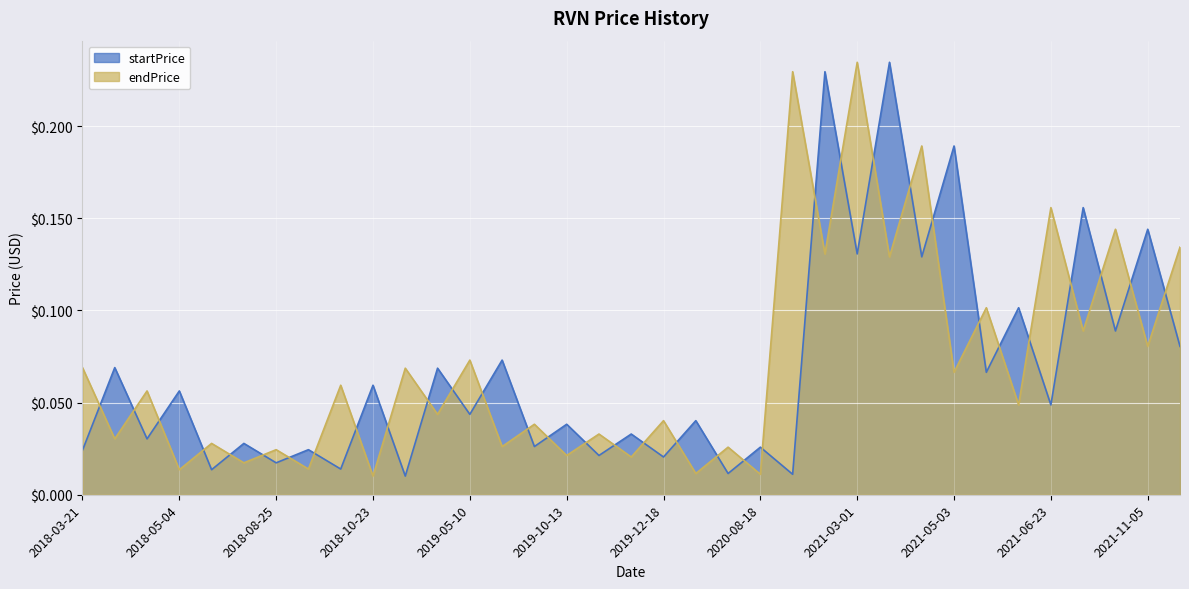

Which series changed the most between 2019-12-08 and 2021-12-14?

endPrice